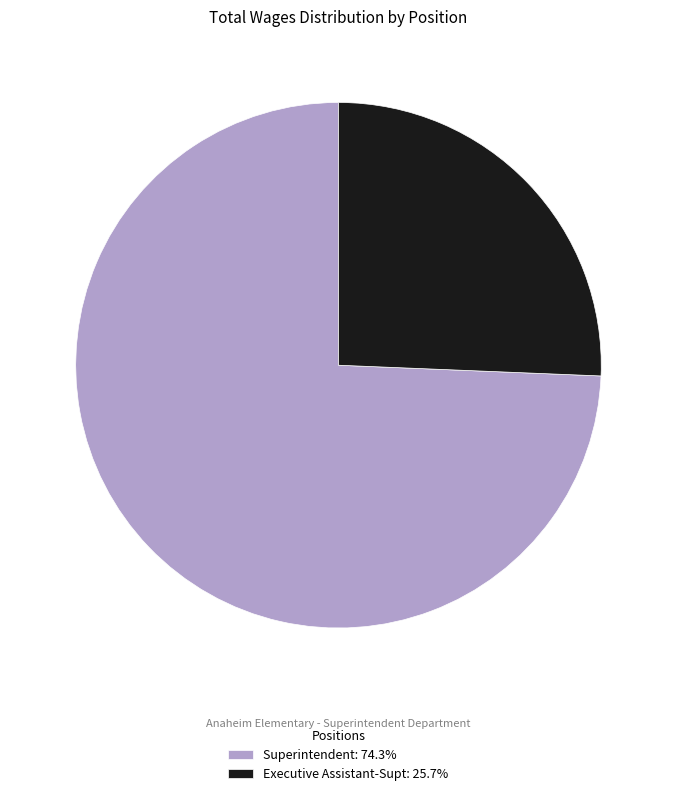

Rank the categories by value from highest to lowest.

Superintendent, Executive Assistant-Supt